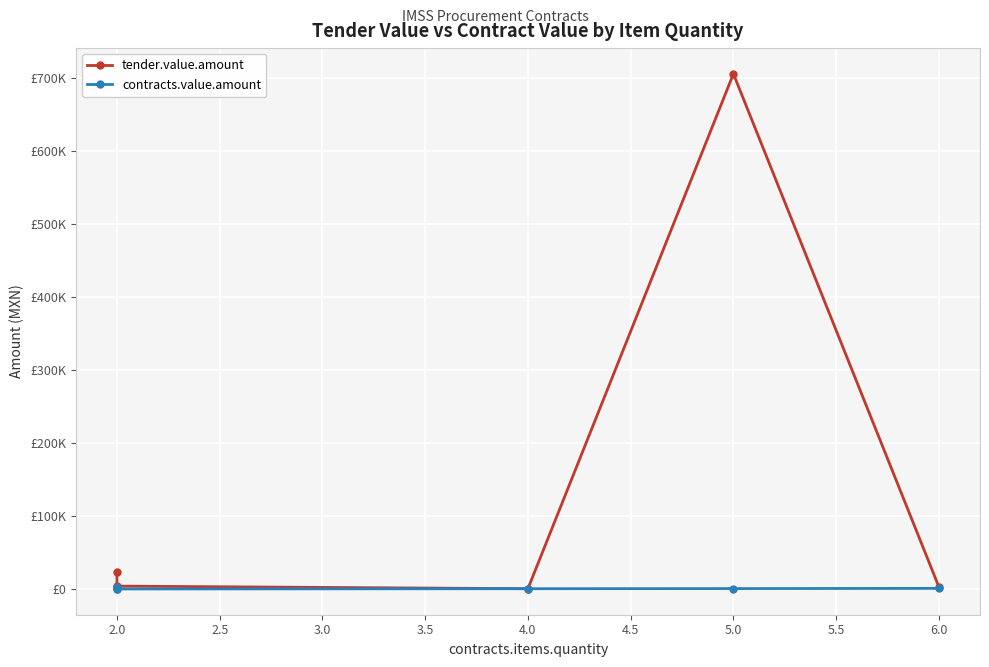

Which series has the largest range (max minus min)?

tender.value.amount